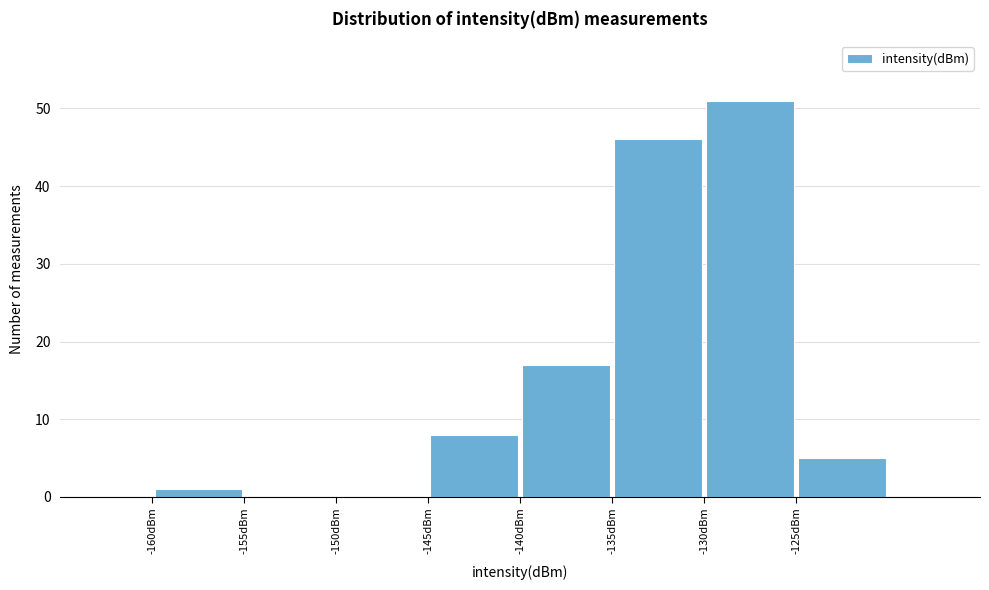

Which range on the x-axis has the tallest bar?

-130 to -125